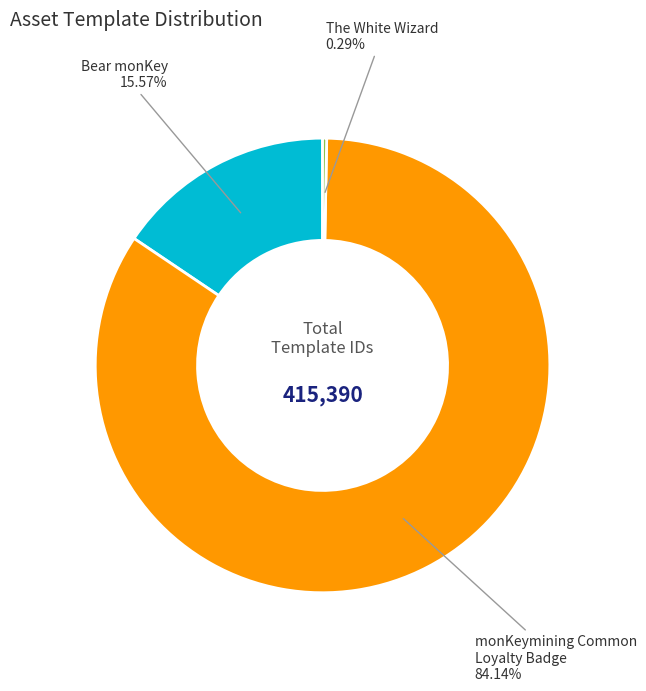

Count the number of slices in the pie.

3